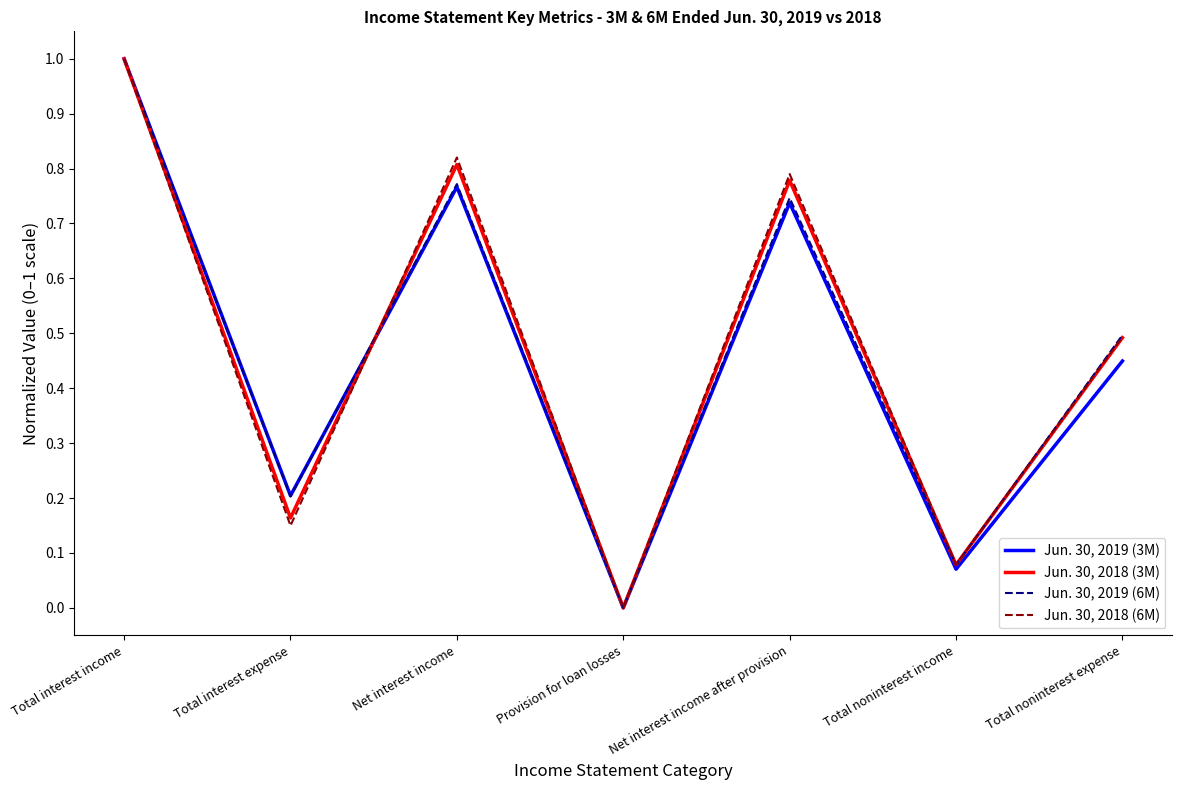

The Jun. 30, 2018 (6M) series shows 1.3 at Net interest income. True or false?

False